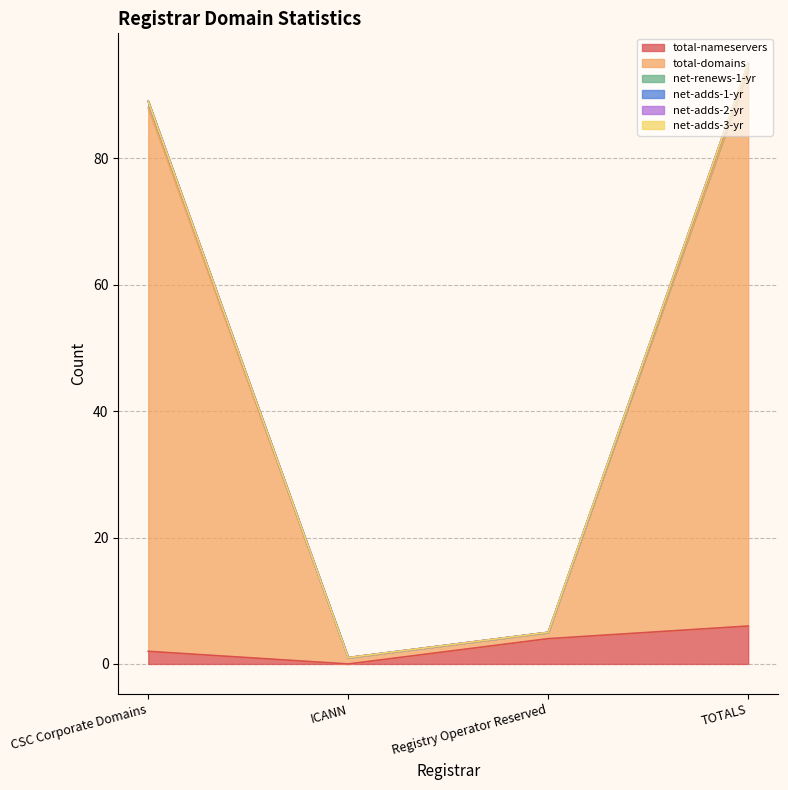

How many lines are shown in the chart?

6